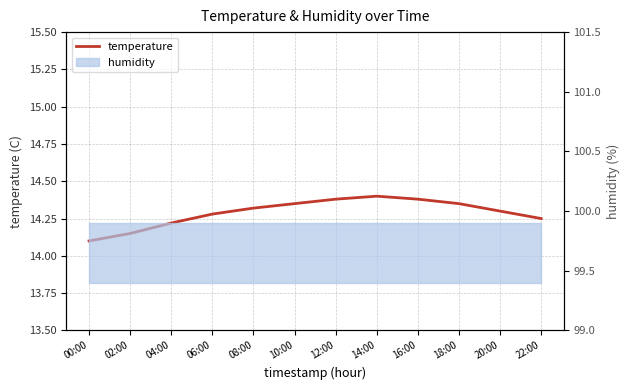

True or false: the data shows 19.6 at 18:00.

False